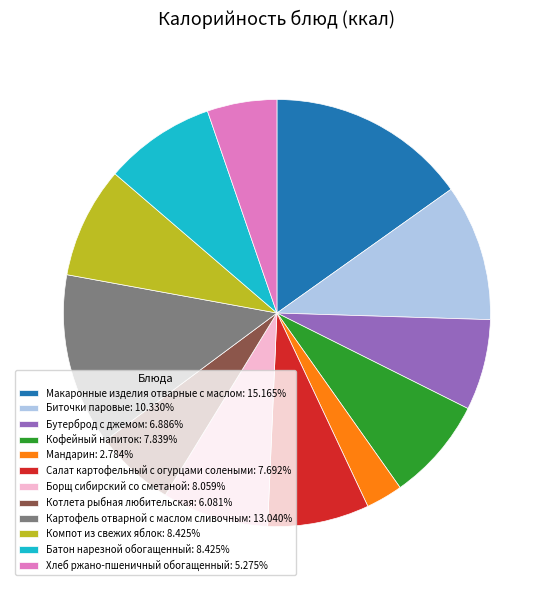

How many segments does this pie chart have?

12